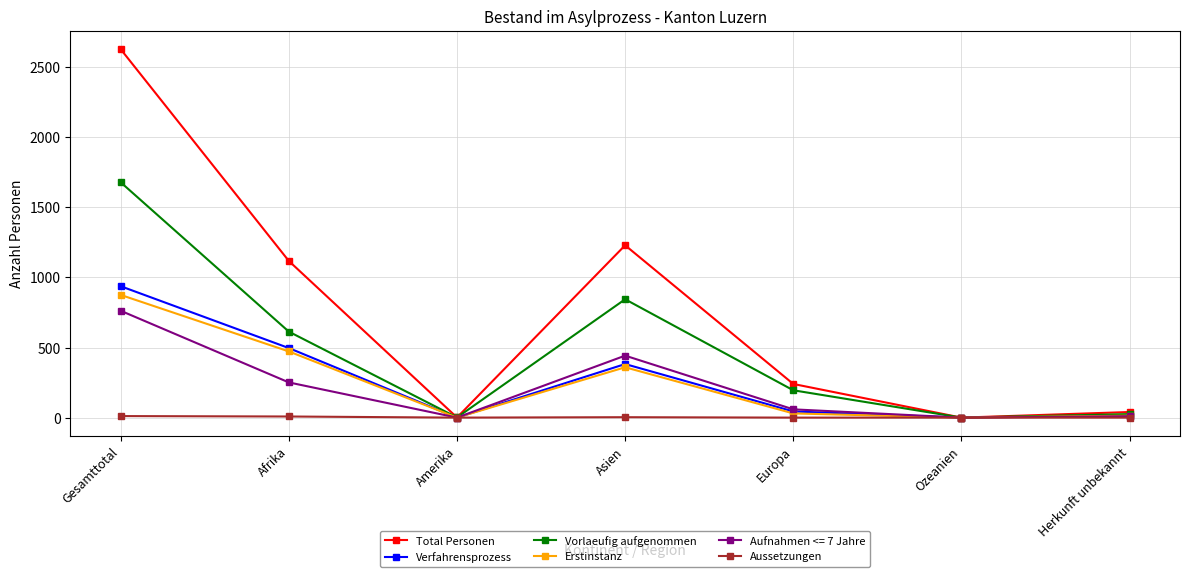

At which label does Total Personen reach its peak?

Gesamttotal